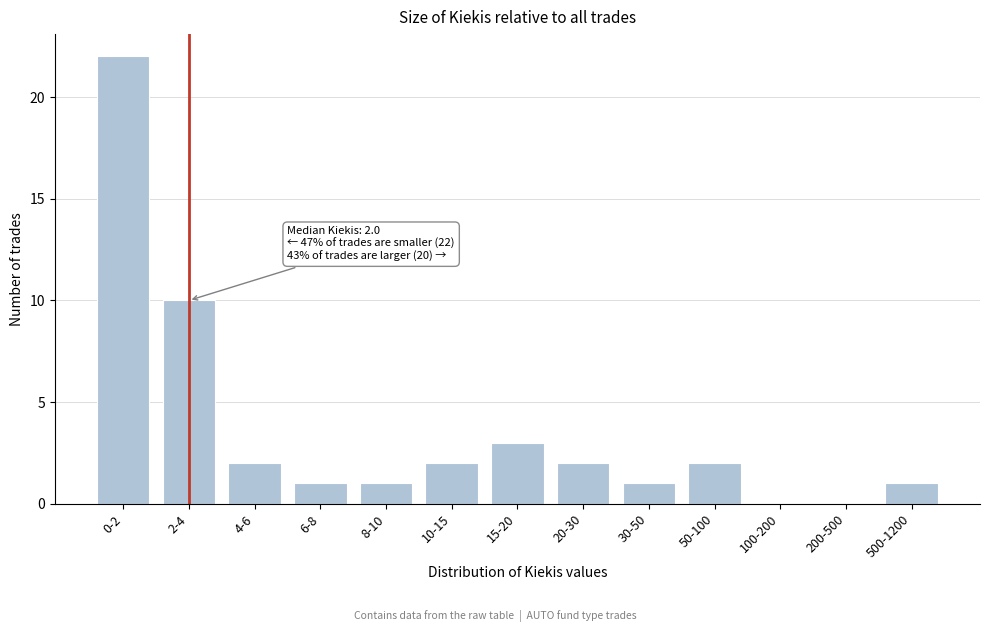

Reading left to right, list all the values displayed in this chart.

0-2=22	2-4=10	4-6=2	6-8=1	8-10=1	10-15=2	15-20=3	20-30=2	30-50=1	50-100=2	100-200=0	200-500=0	500-1200=1